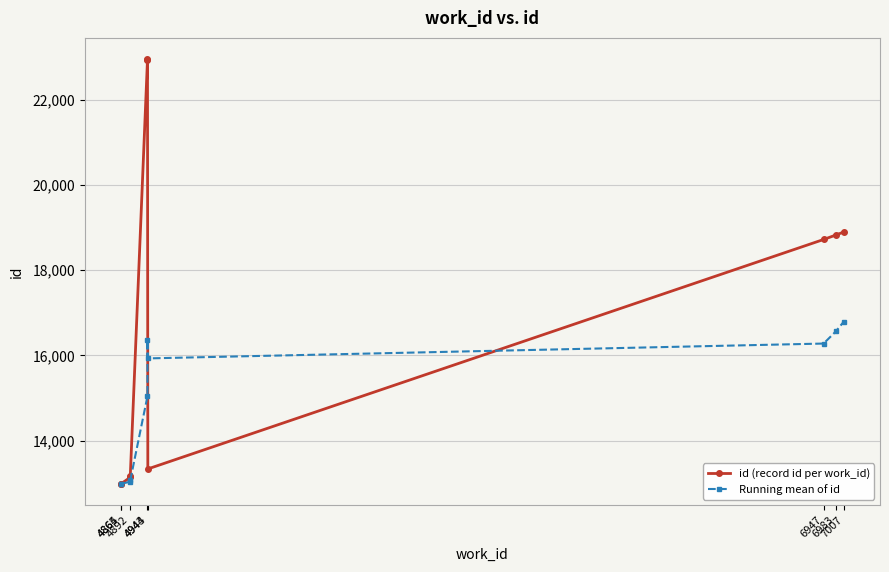

How many interior local valleys does the id (record id per work_id) series have?

1